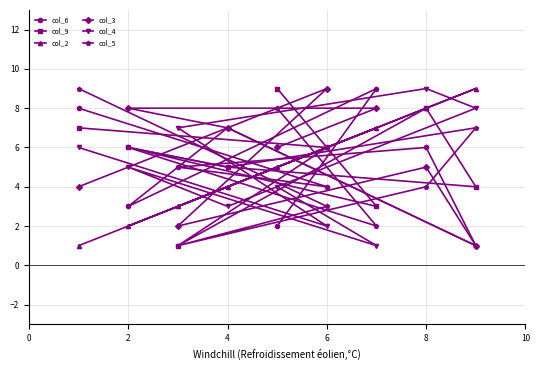

What is the spread (max minus min) of values at 7?

8